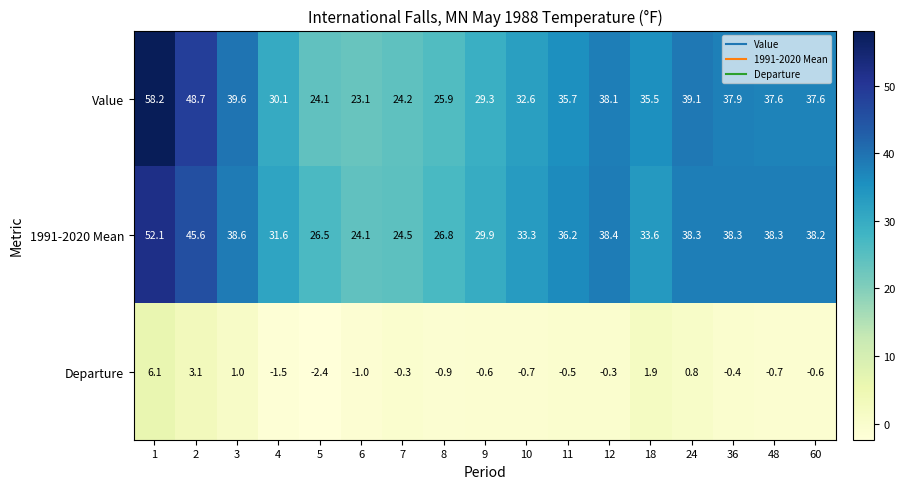

True or false: Departure has a value of -0.2 at 36.

False